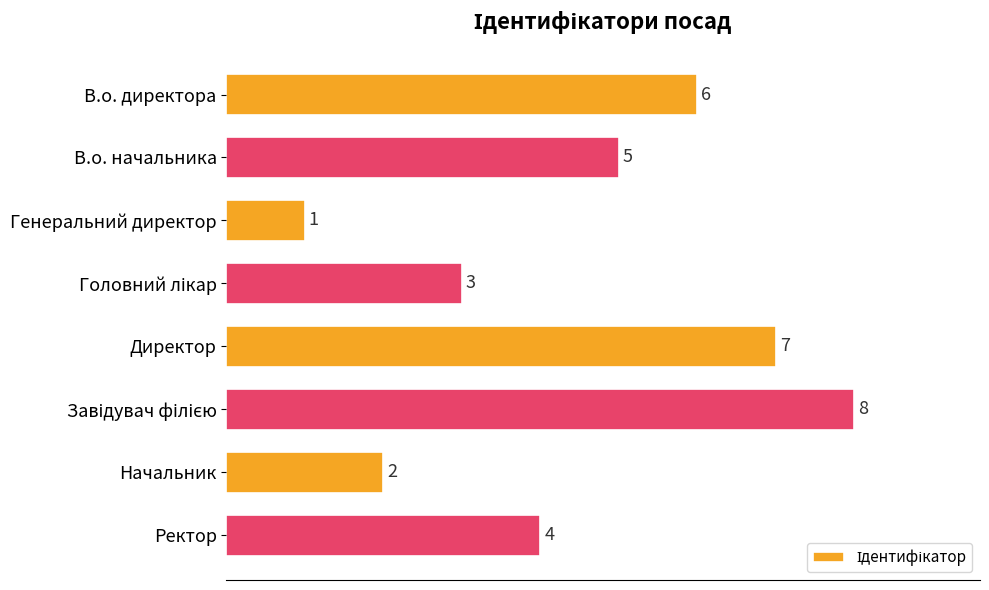

Between В.о. начальника and В.о. директора, which is larger?

В.о. директора